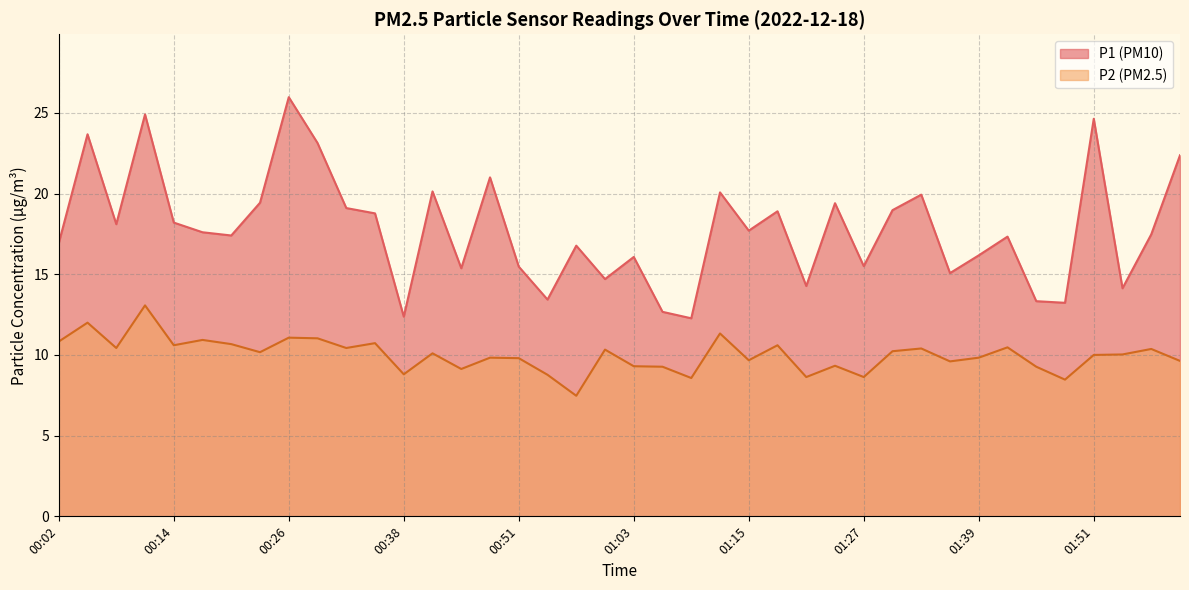

True or false: P1 and P2 intersect in this chart.

False